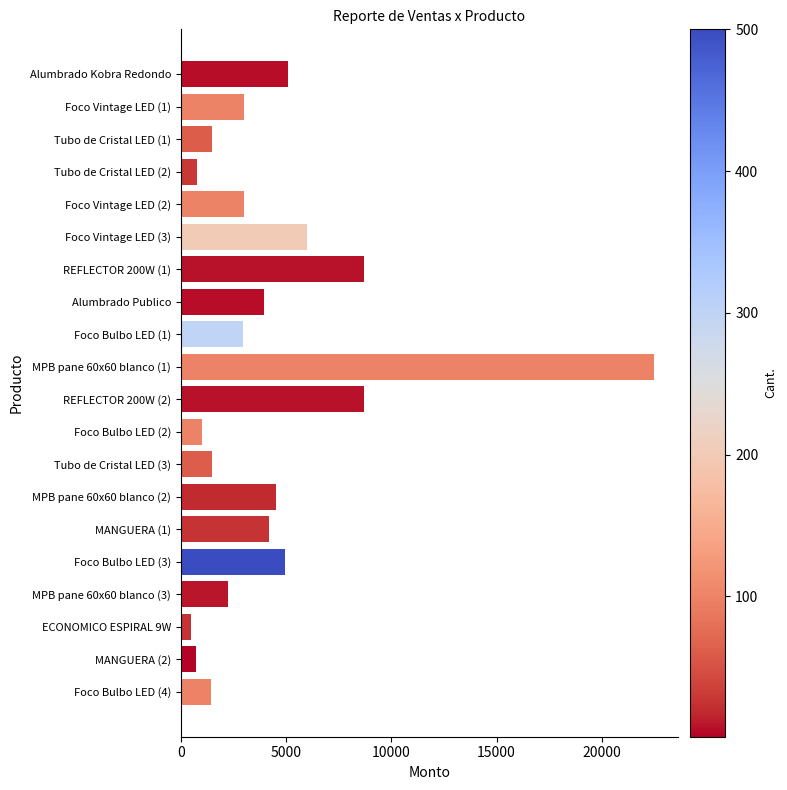

How many bars are there in total?

20